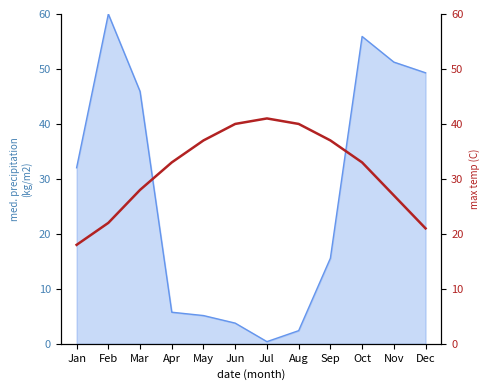

How many data points does each series have?

12